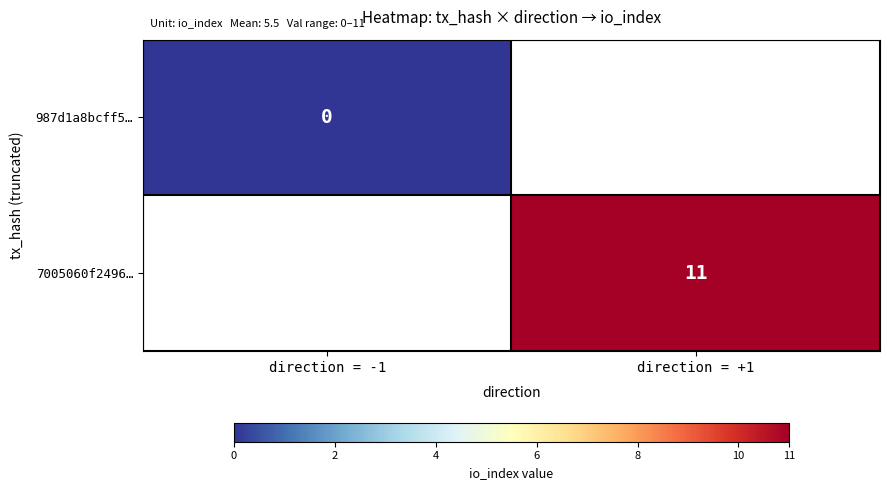

At how many categories does at least one series exceed 1?

1